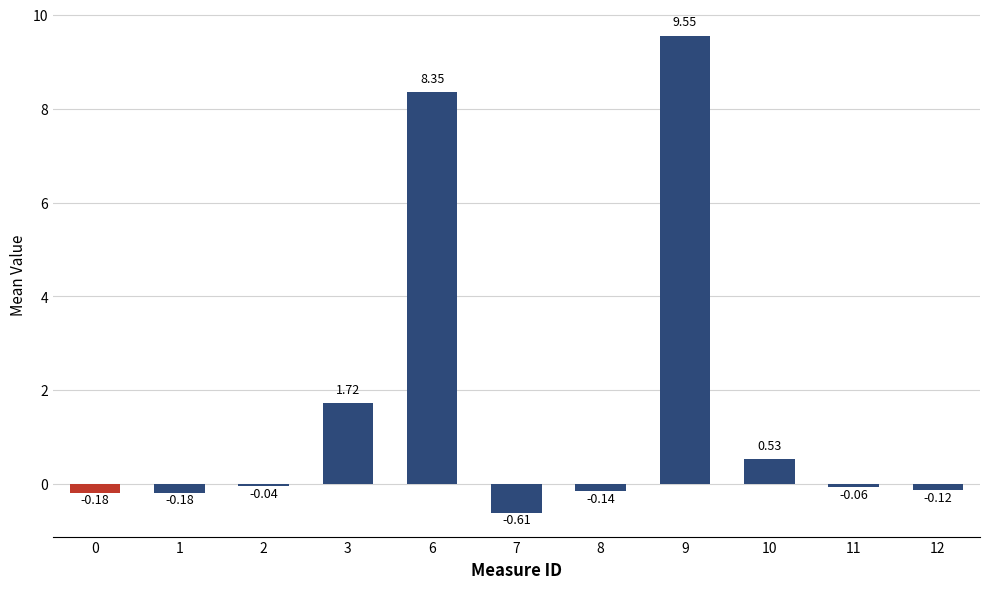

What is the difference between the values at 6 and 10?

7.8